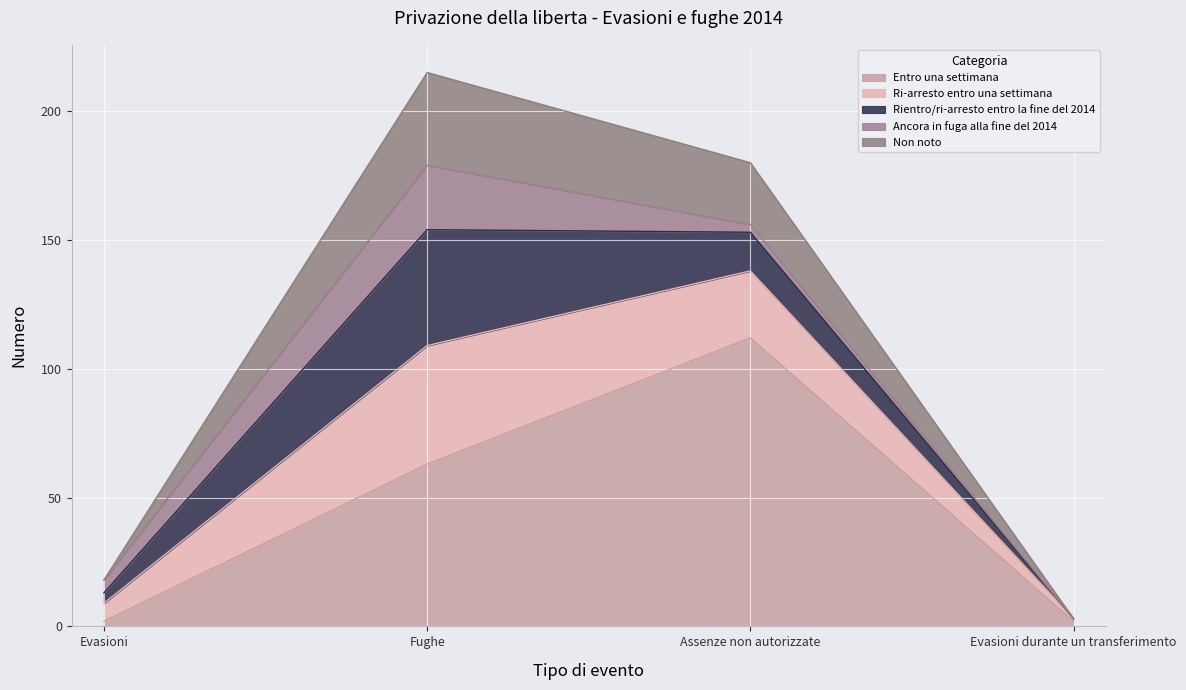

How many values in the Entro una settimana series are below 63?

2